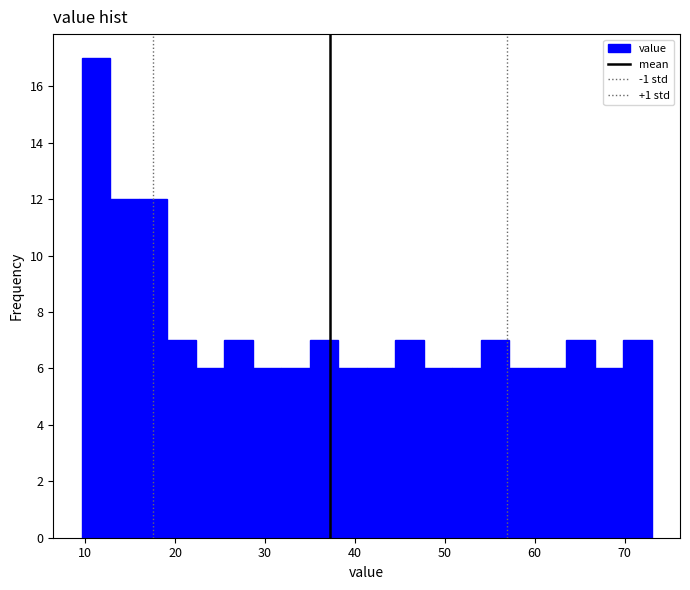

Read against the x-axis, roughly where is the centre of the tallest bar?

11